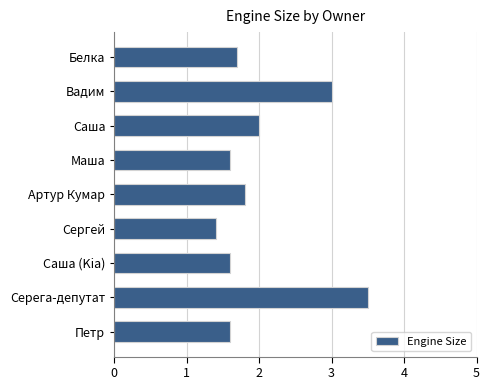

Count the number of data series in this chart.

1